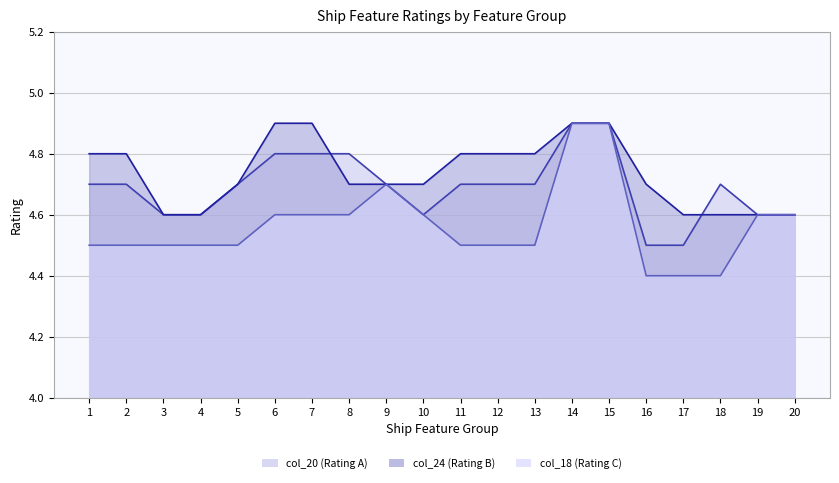

At which label is col_20 (Rating A) closest to 4?

16